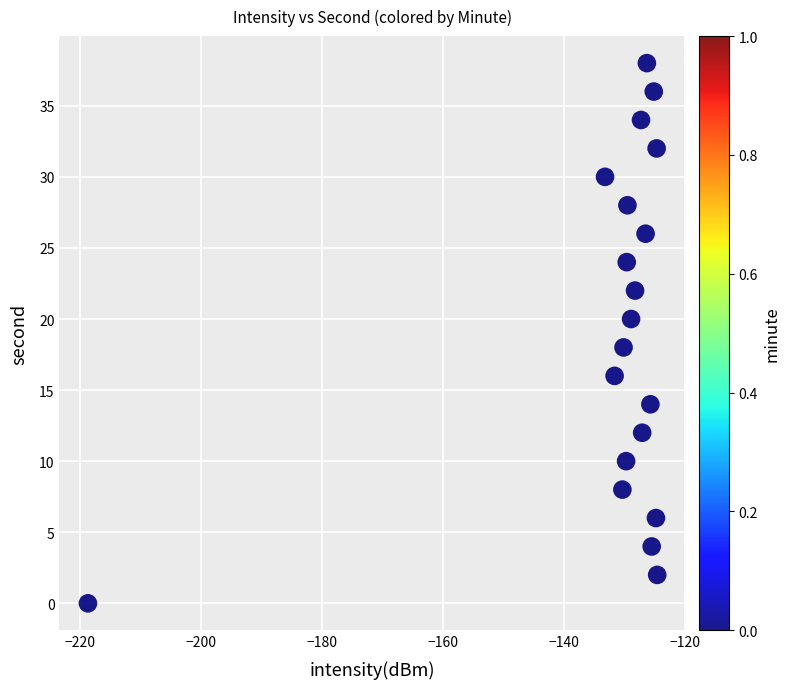

How many points are shown in the scatter plot?

20